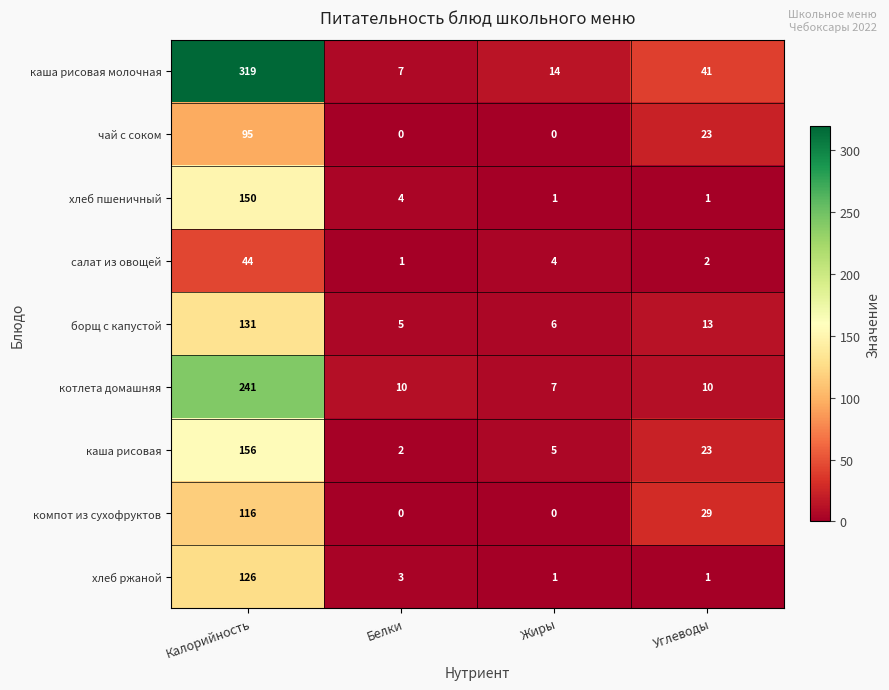

What is the difference between the хлеб пшеничный values at Жиры and Белки?

3